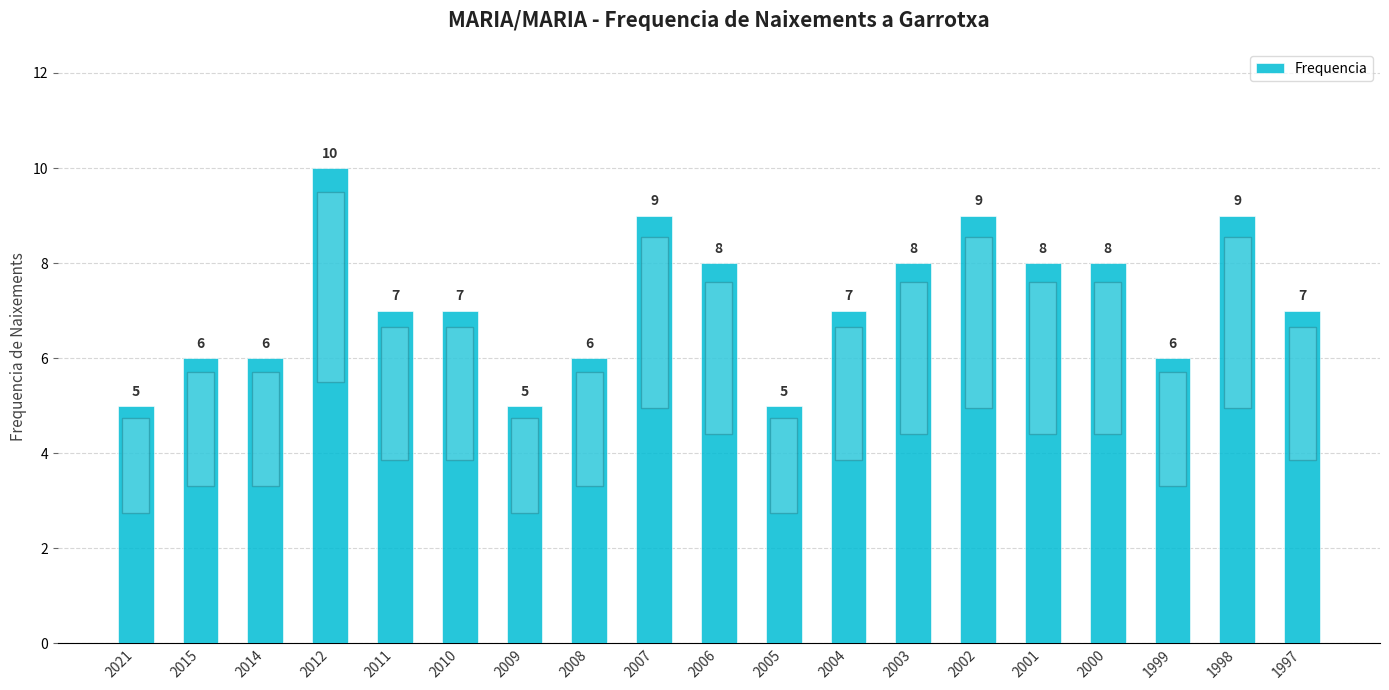

Is it true that the value at 2021 is 5?

True